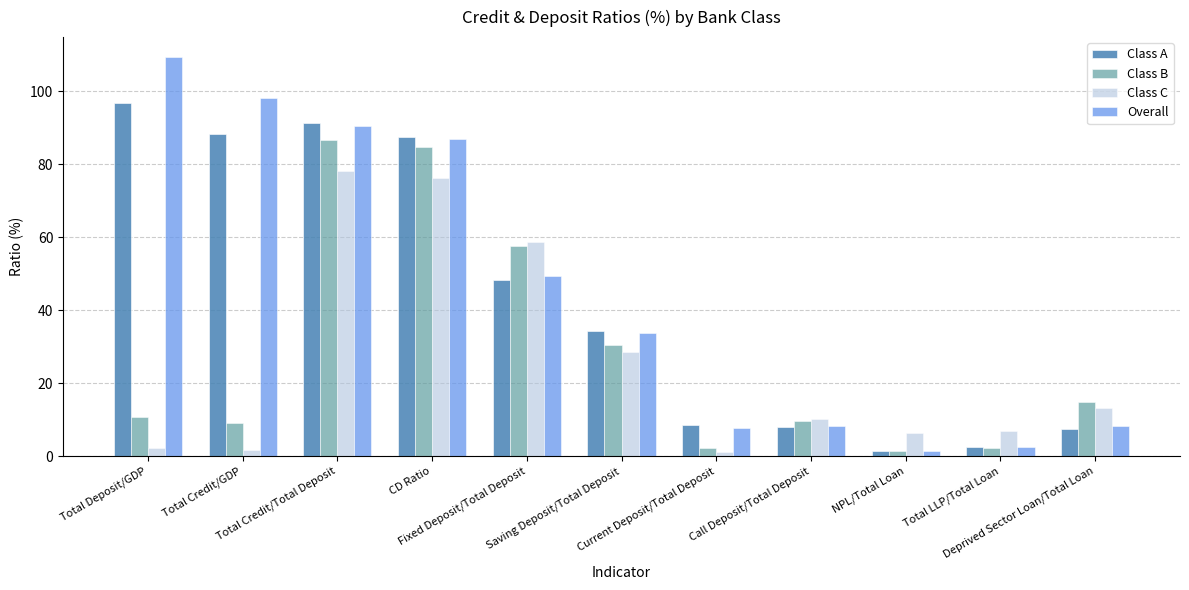

What is the difference between the highest and lowest values at CD Ratio?

11.2